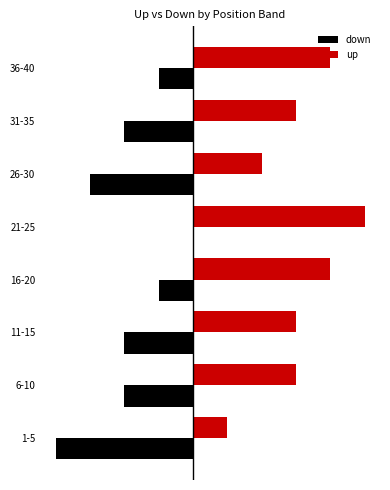

What are all the series names shown in the legend?

down, up